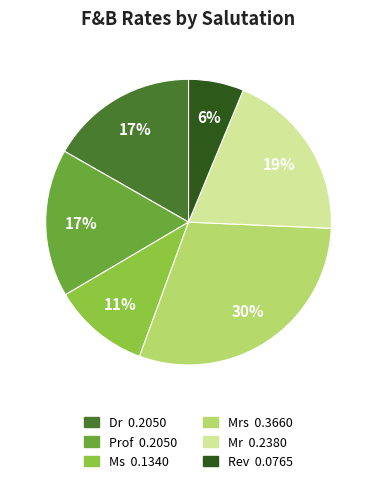

To the nearest percent, what is the average slice percentage?

17%